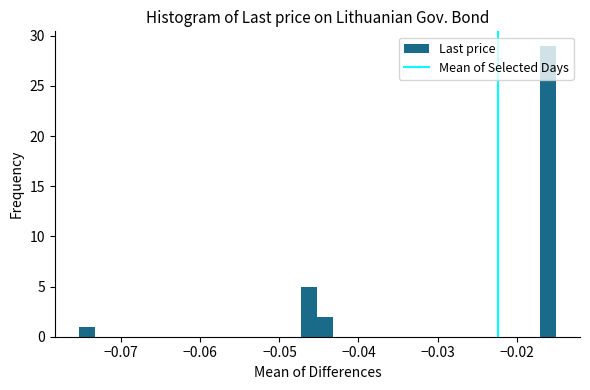

Read against the x-axis, roughly where is the centre of the tallest bar?

-0.016